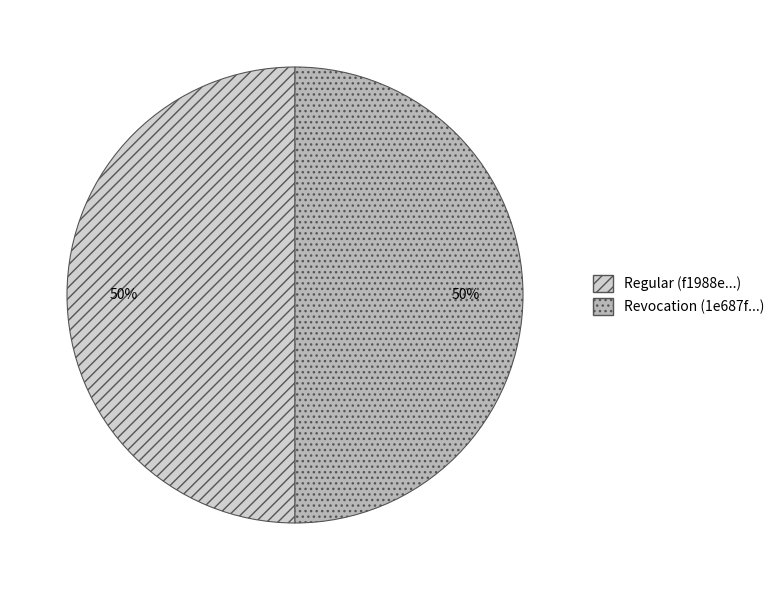

Is it true that Regular is 41% of the pie?

False